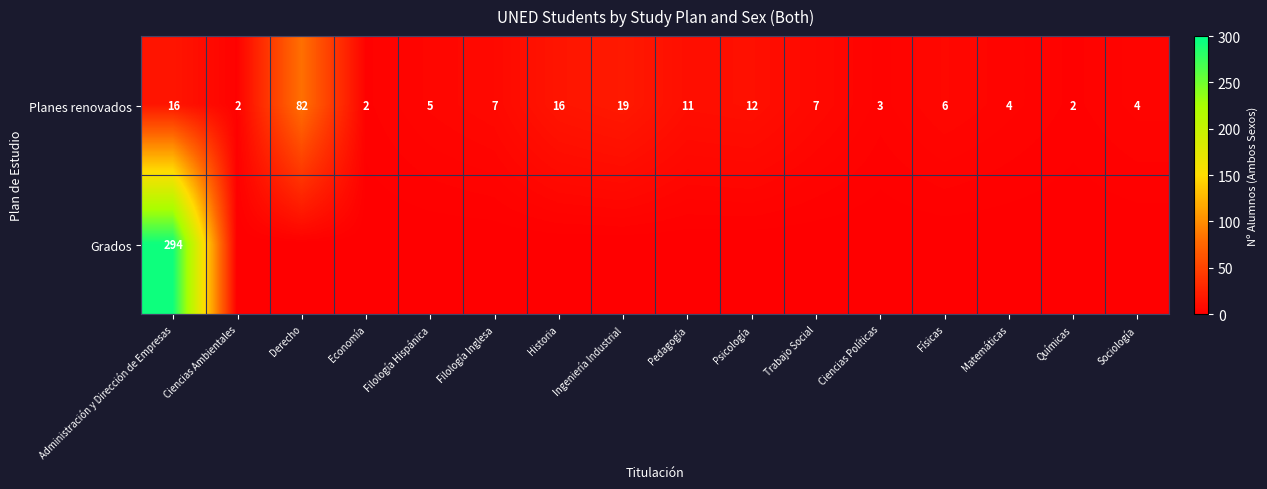

What is the difference between the maximum and minimum values in the Planes renovados series?

80